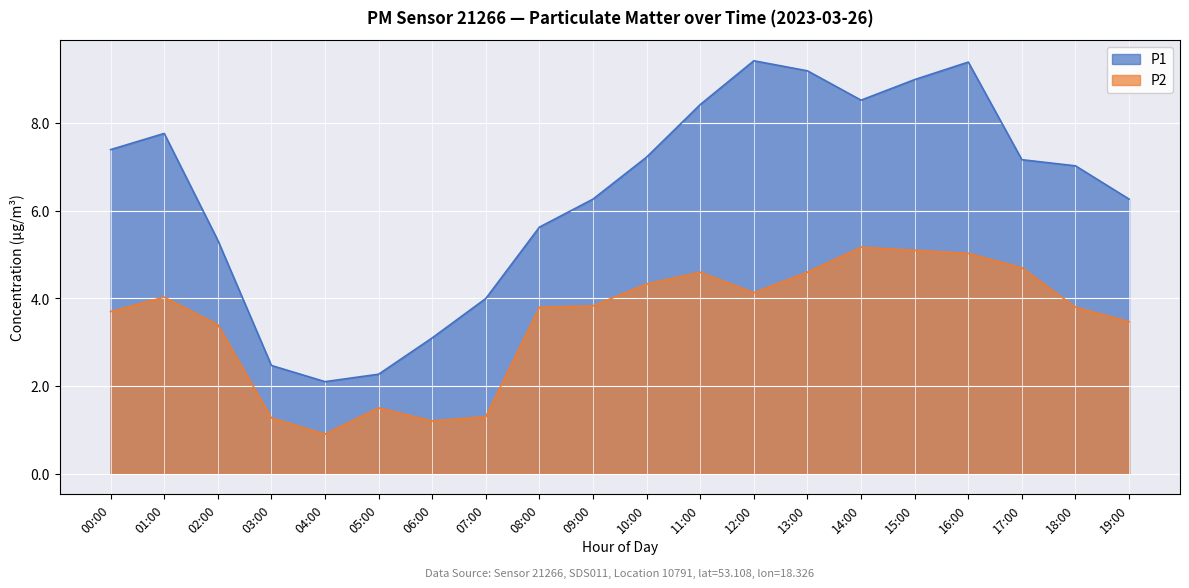

At which category is the sum across all series the highest?

16:00